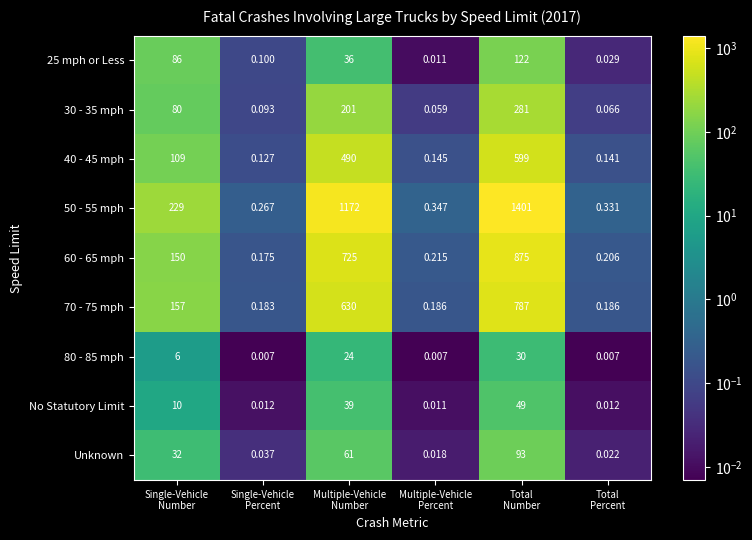

Count the number of categories in the chart.

6